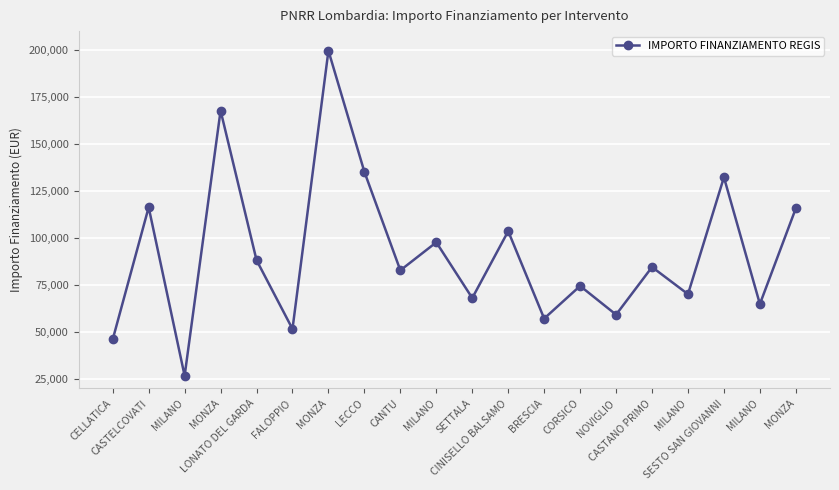

What is the sum of the values at LONATO DEL GARDA and LECCO?

223371.0